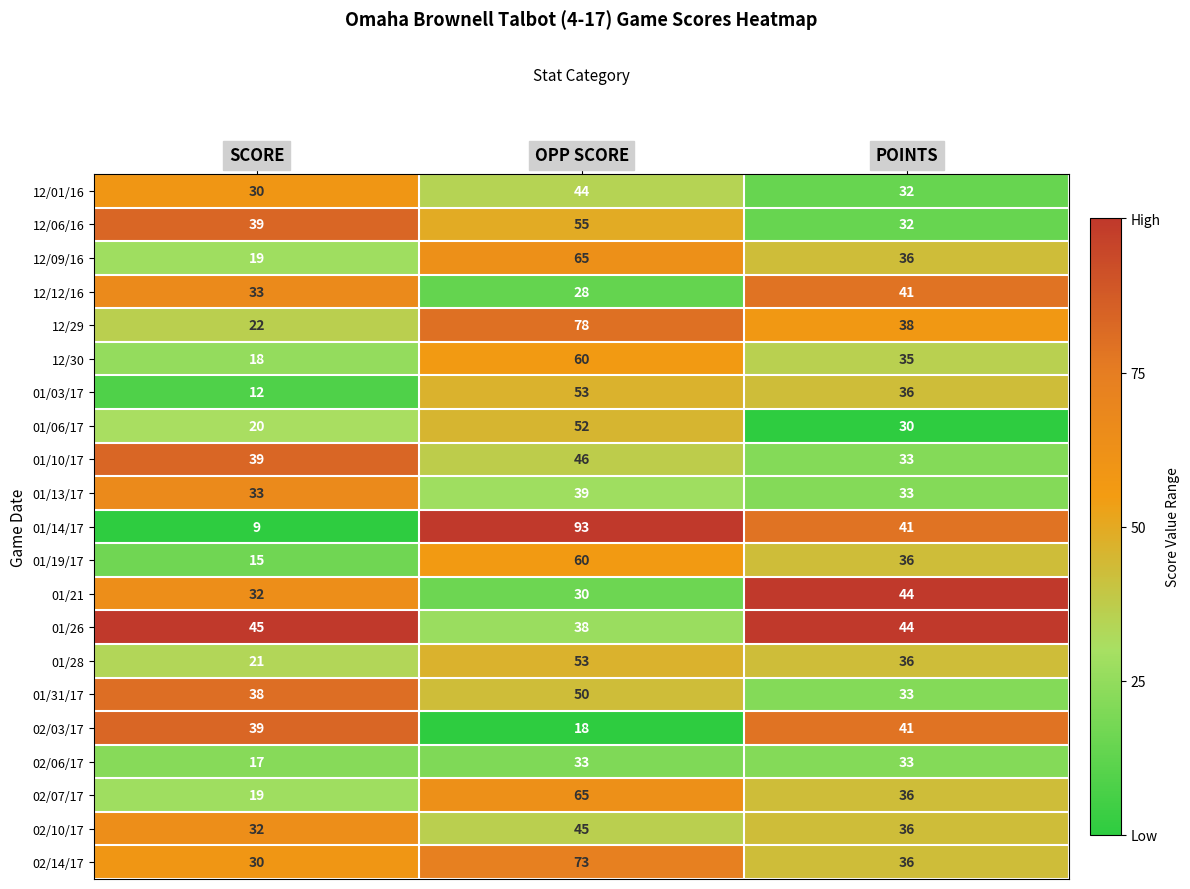

Which series has the widest spread of values?

01/14/17